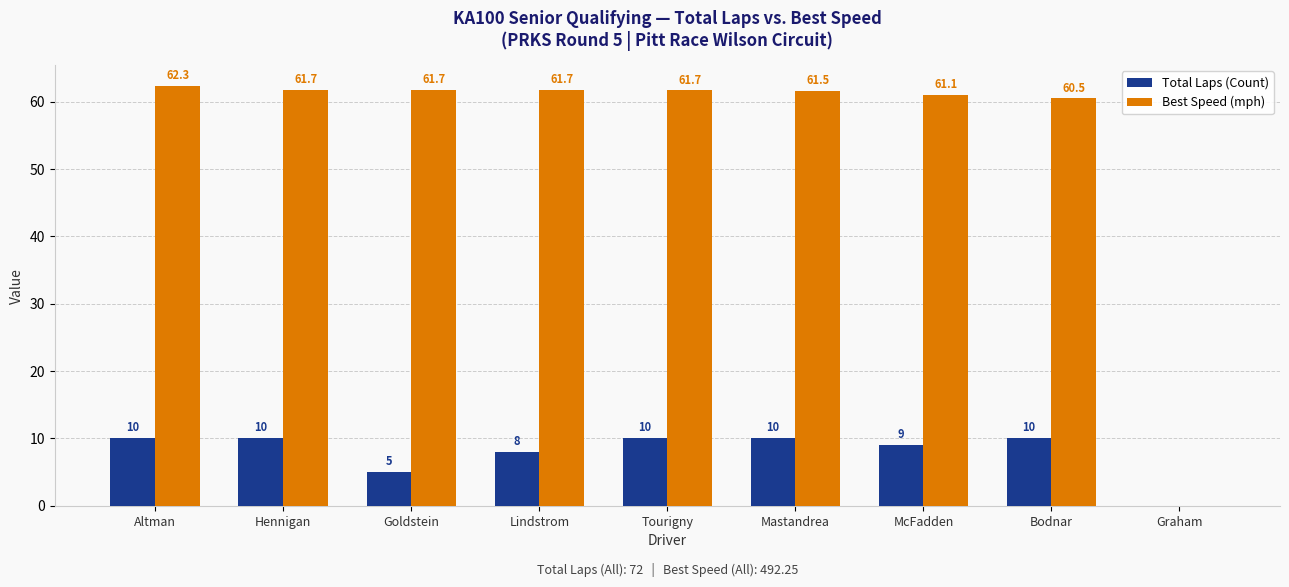

Is the value of Total Laps (Count) at Mastandrea greater than the value of Best Speed (mph) at Bodnar?

No